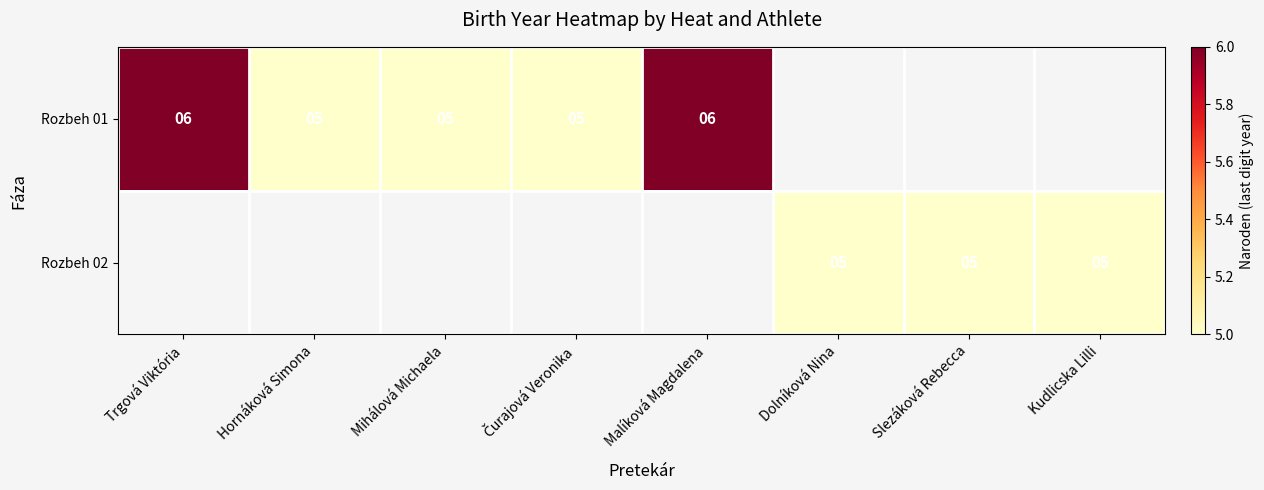

What is the maximum value shown in the chart?

6.0